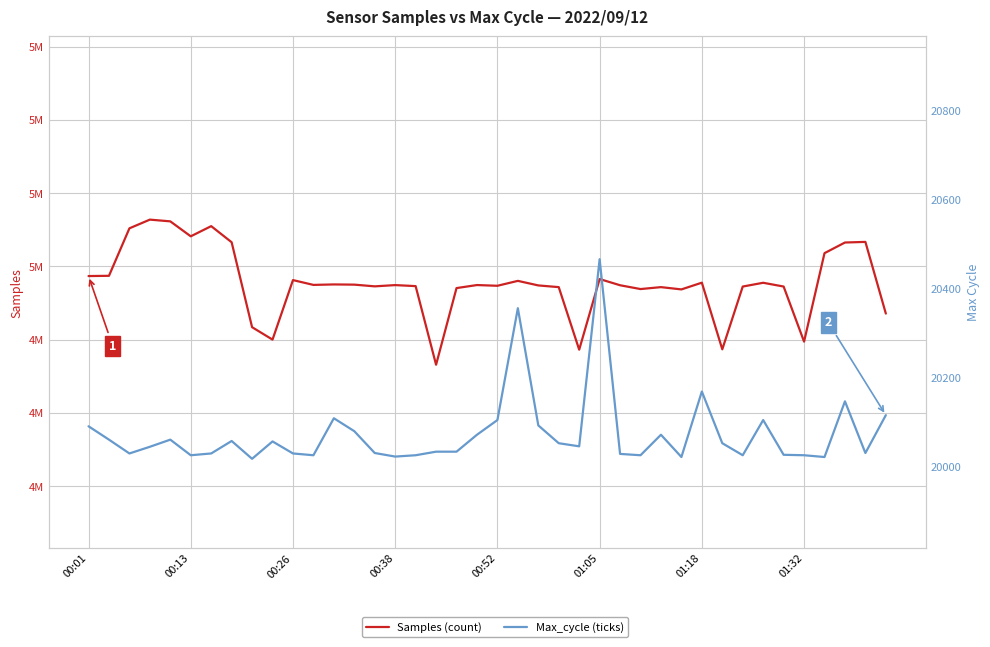

How many values in the Max_cycle (ticks) series exceed 20046?

19